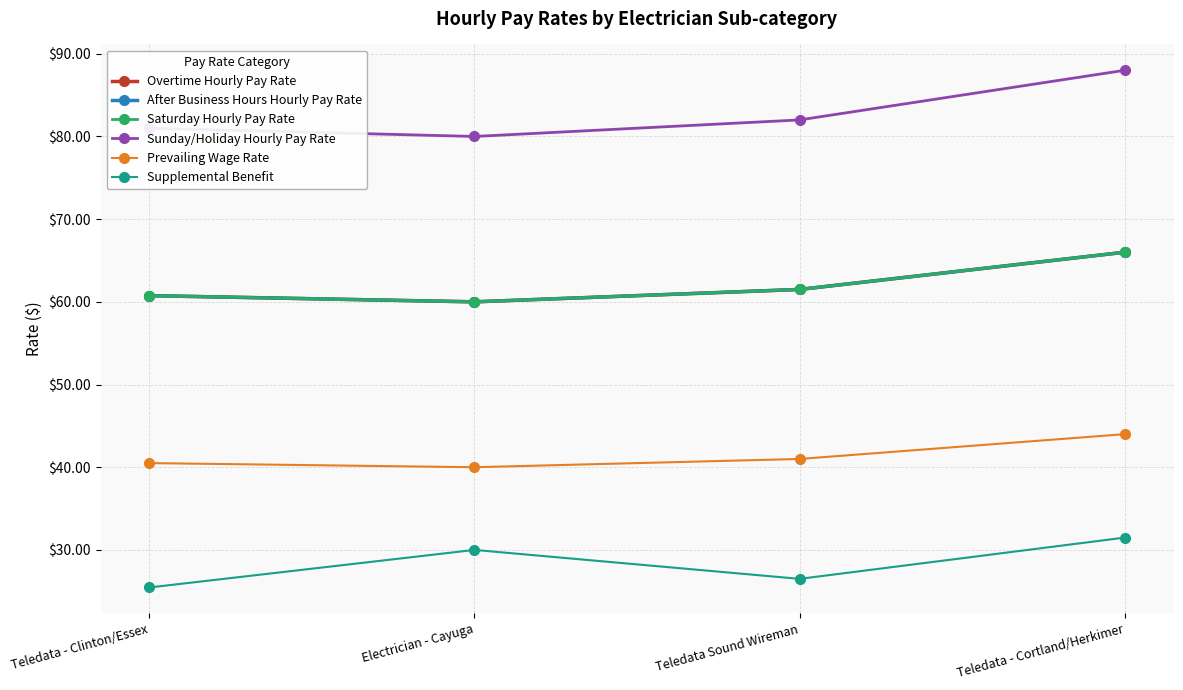

What is the total value across all series at Teledata Sound Wireman?

334.0